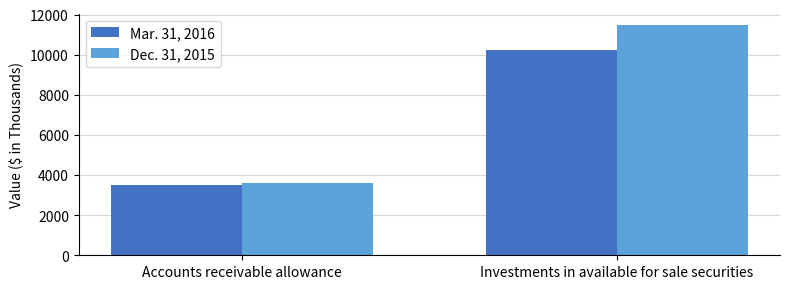

What is the total value across all series at Investments in available for sale securities?

21686